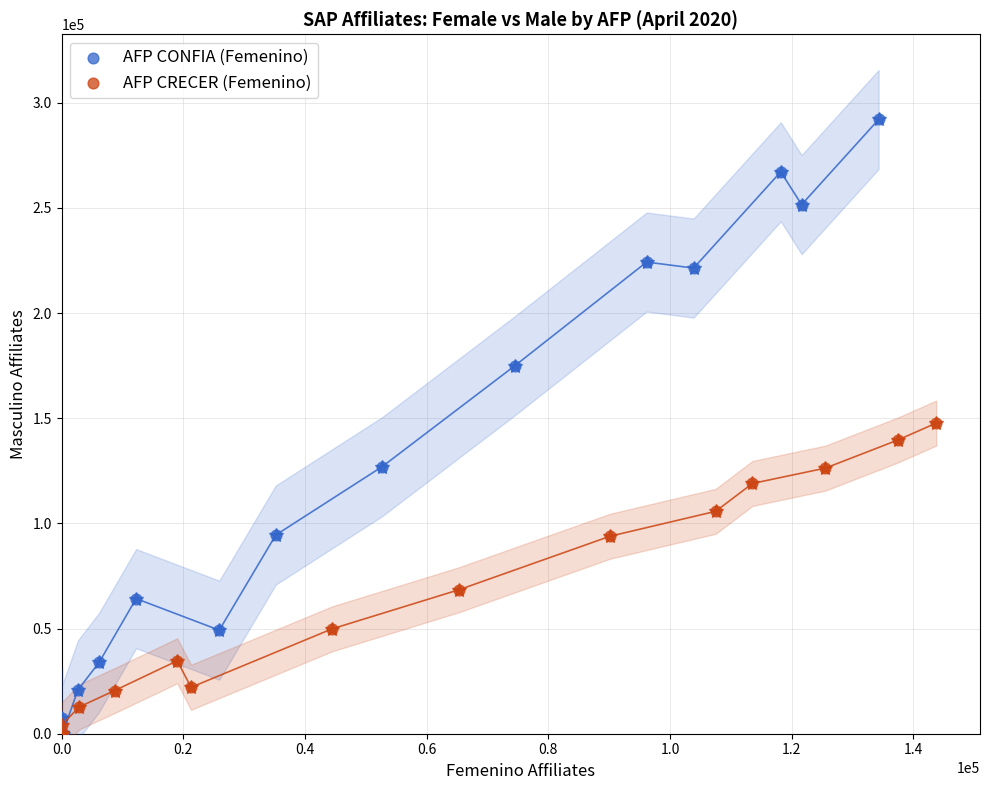

Which series reaches the maximum Y coordinate?

AFP CONFIA (Femenino)